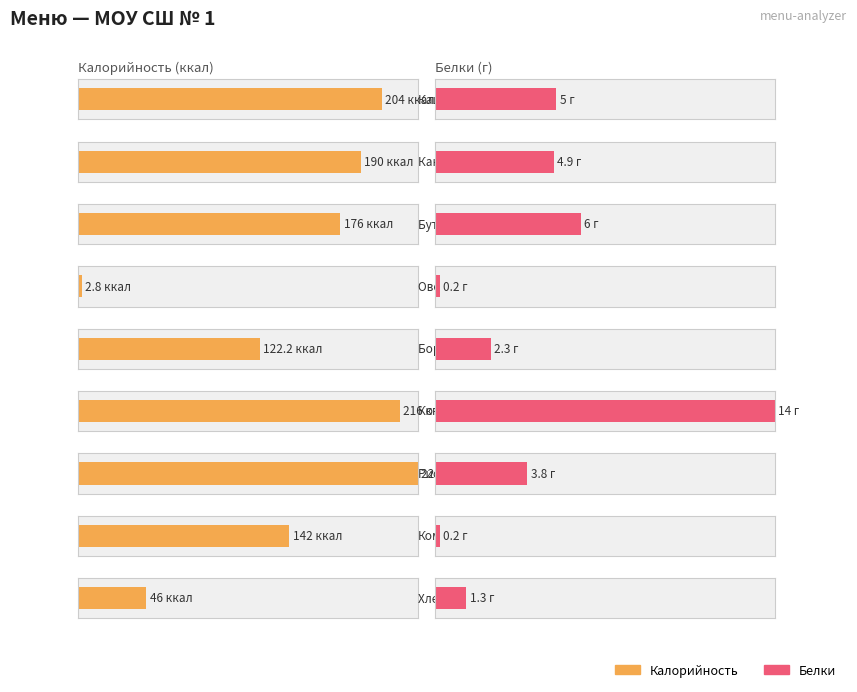

Rank the series by their average value, from highest to lowest.

Калорийность, Белки